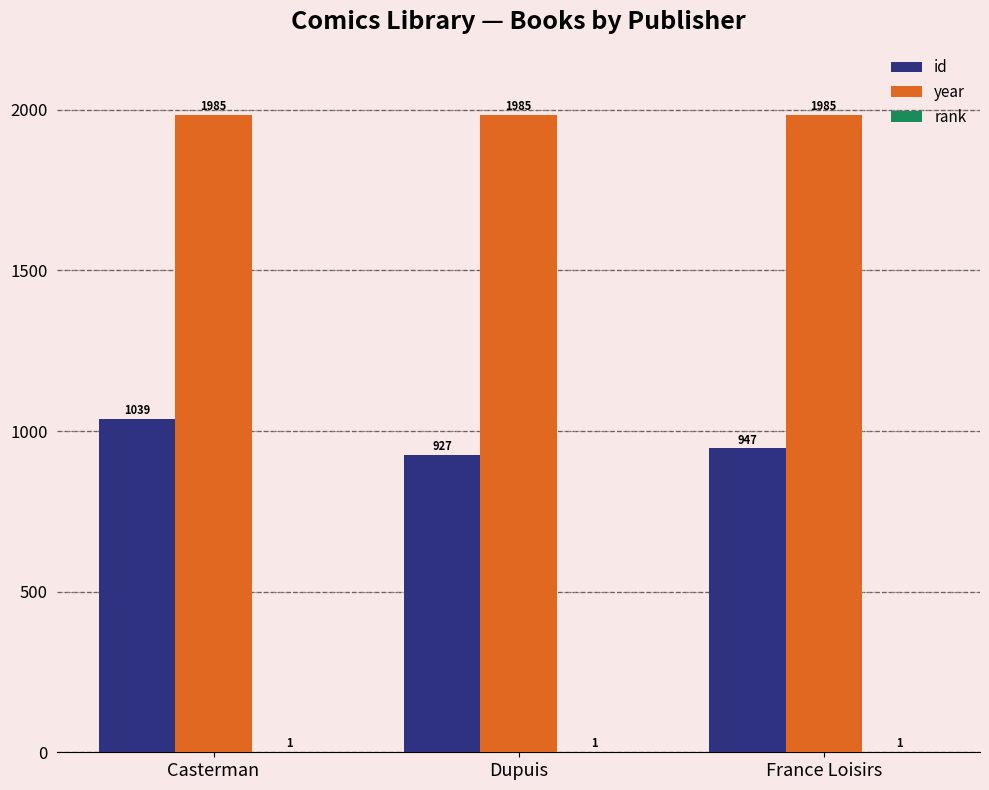

Count the number of categories in the chart.

3